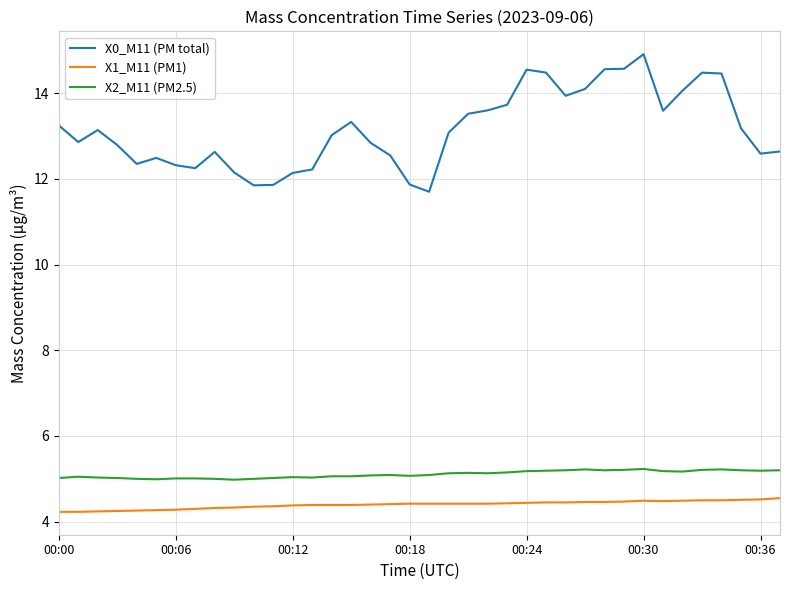

Rank the series by their maximum value, from lowest to highest.

X1_M11 (PM1), X2_M11 (PM2.5), X0_M11 (PM total)